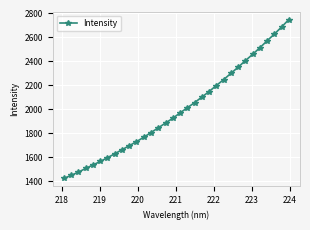

What is the value of the 8th point from the left?

1628.1